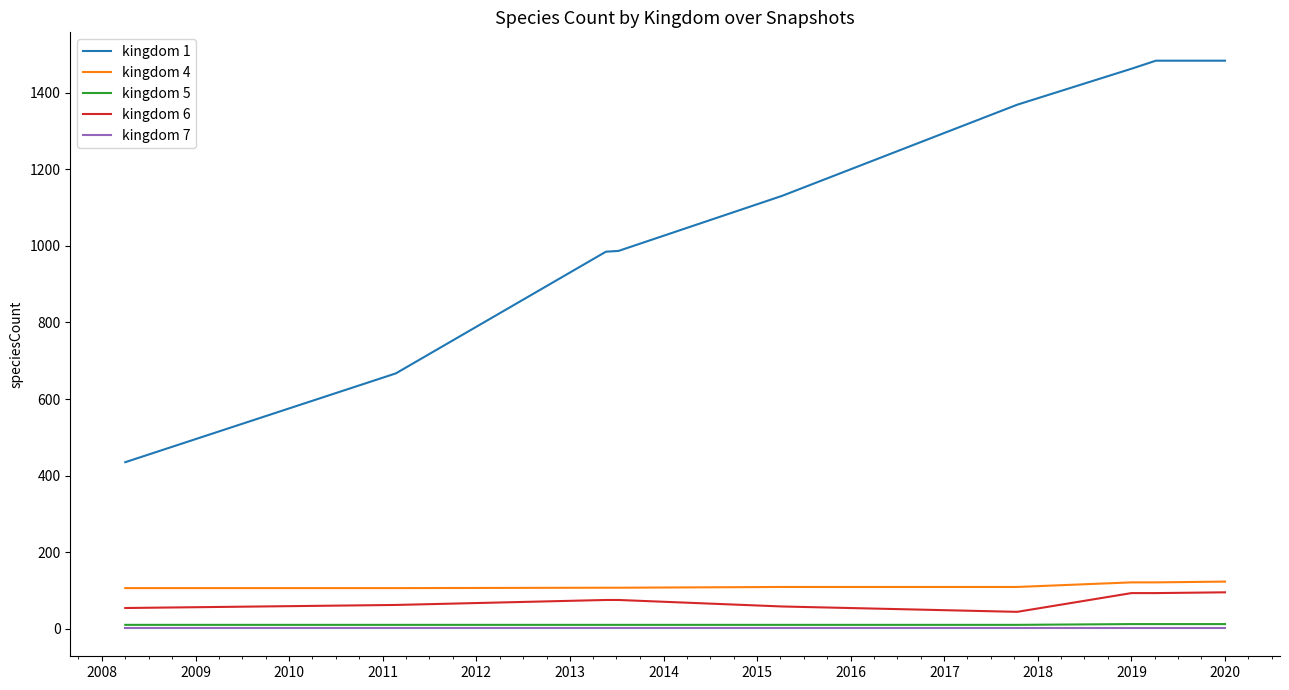

True or false: kingdom 7 and kingdom 1 cross at least once.

False